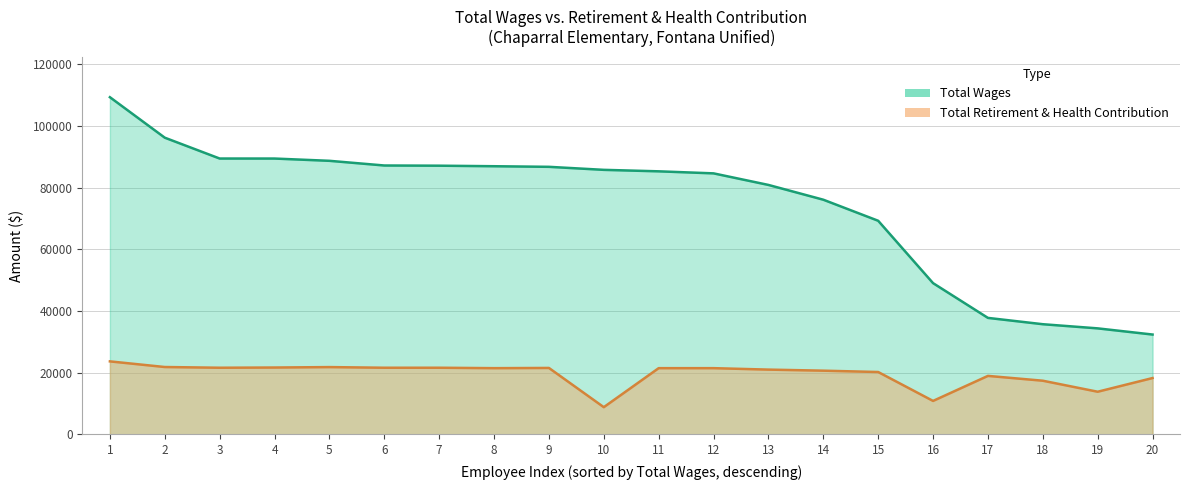

Is it true that Total Wages equals 87190.9 at Teacher, Elementary?

True